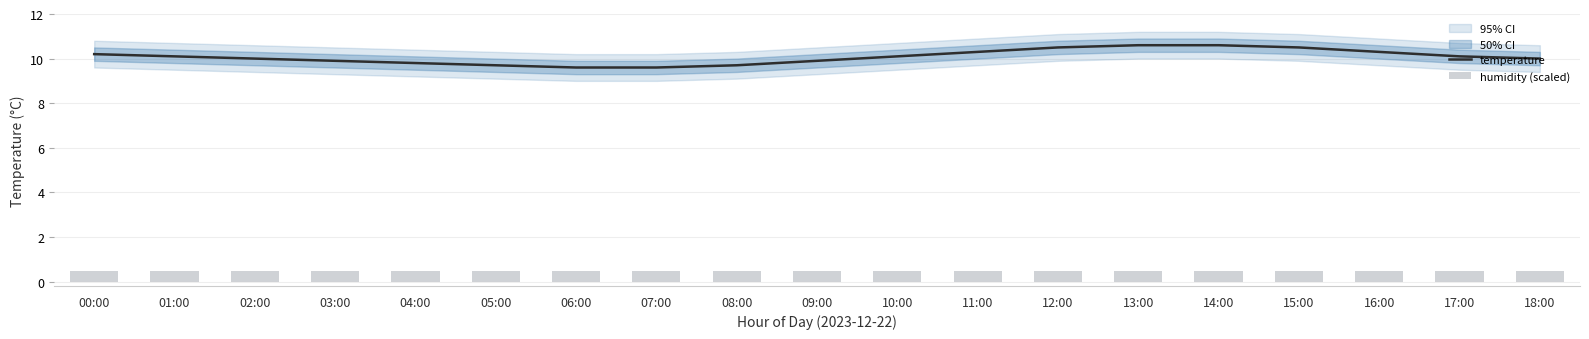

The value of temperature at 06:00 is 6.4. True or false?

False